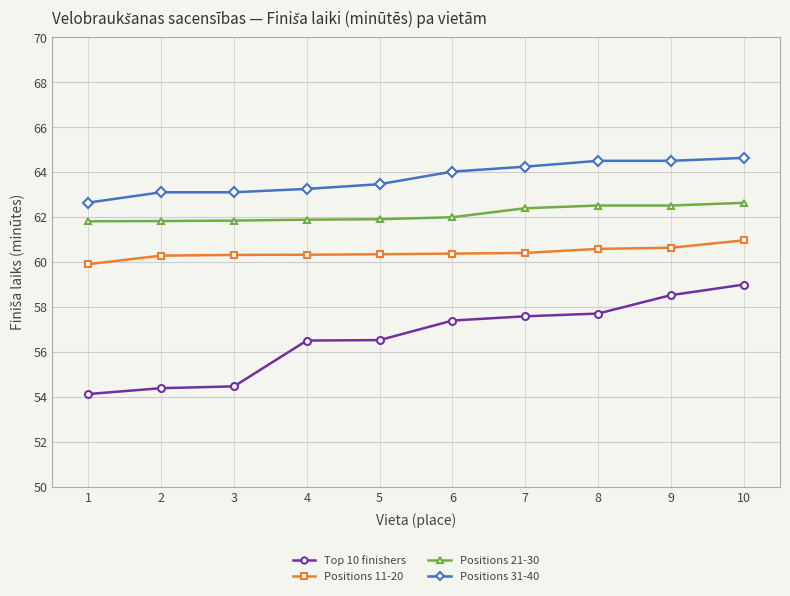

How many lines are shown in the chart?

4